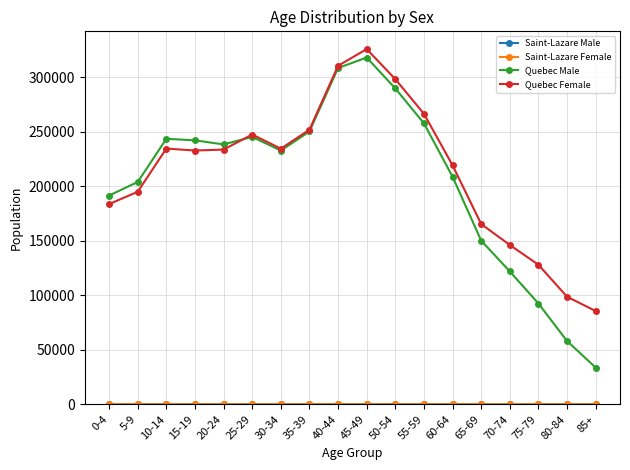

Which category has the lowest value in the Quebec Female series?

85+